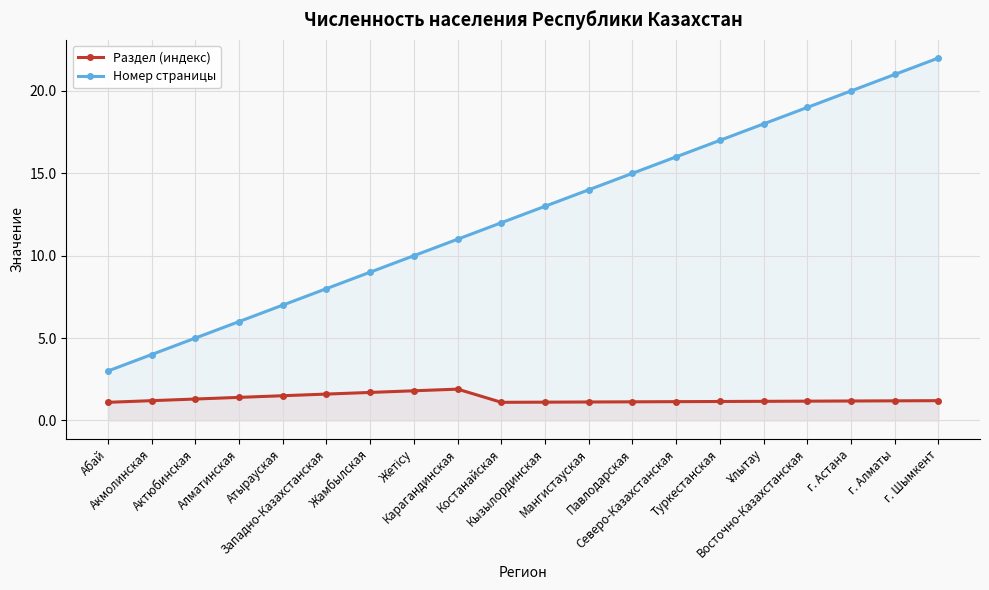

The Раздел (индекс) series shows 0.4 at Ұлытау. True or false?

False